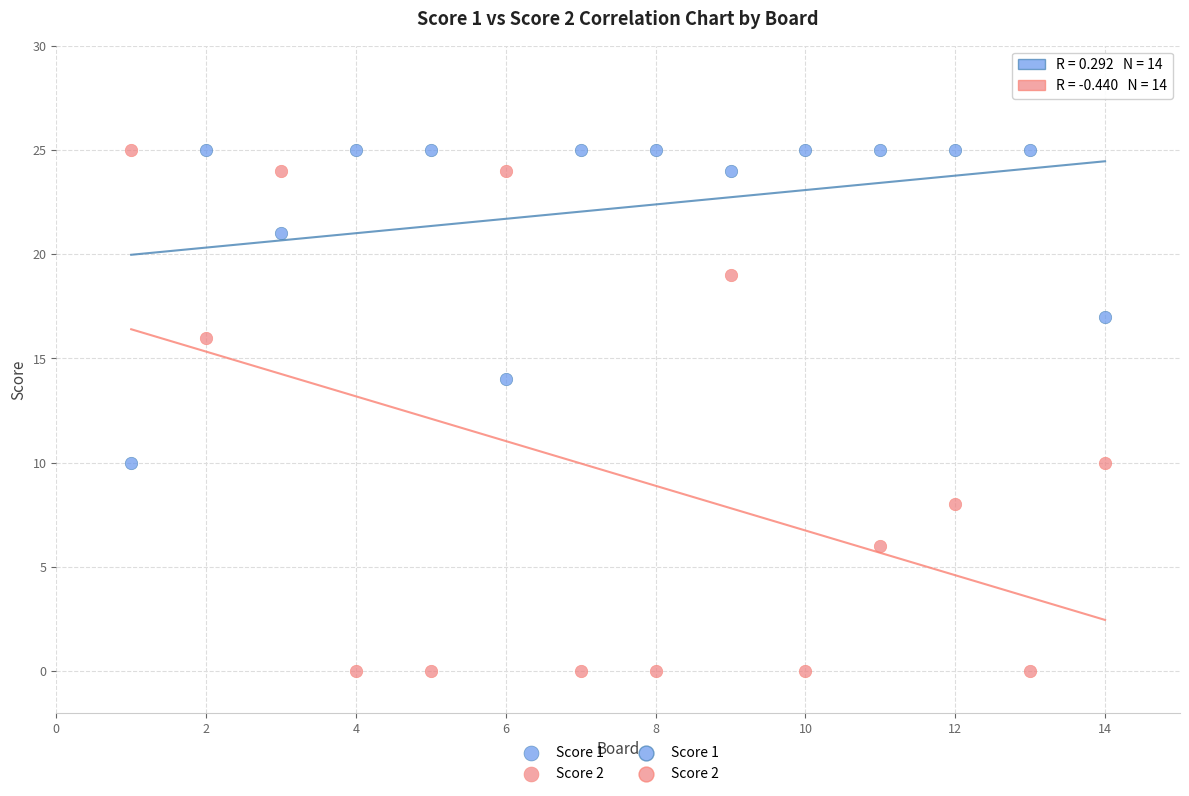

Which series contains the lowest Y value?

Score 2